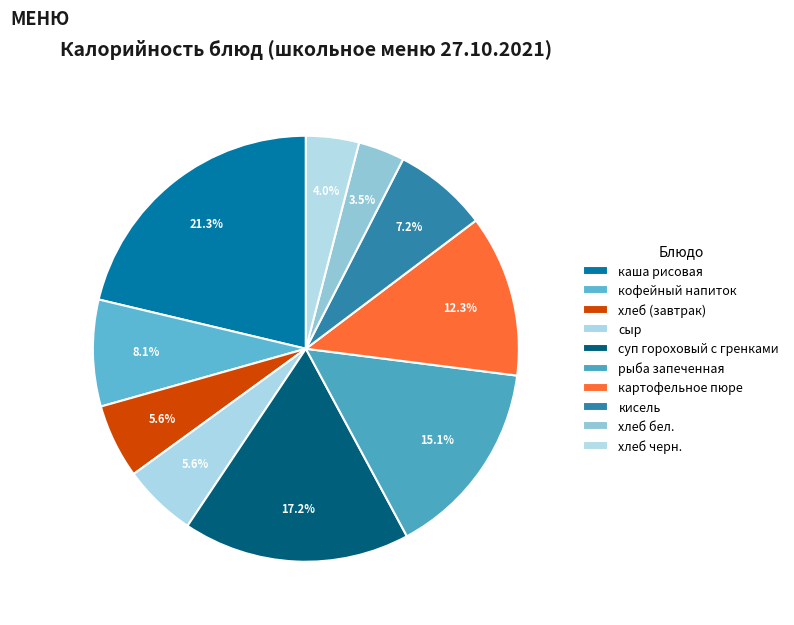

What is the largest slice in the pie chart?

каша рисовая